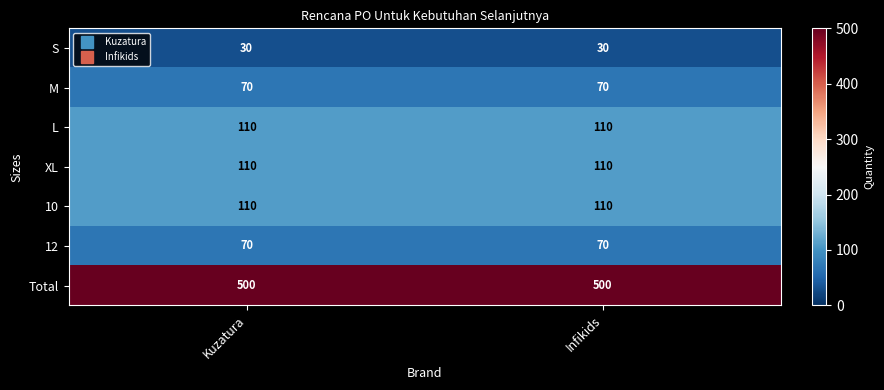

The value of 10 at Infikids is 191. True or false?

False